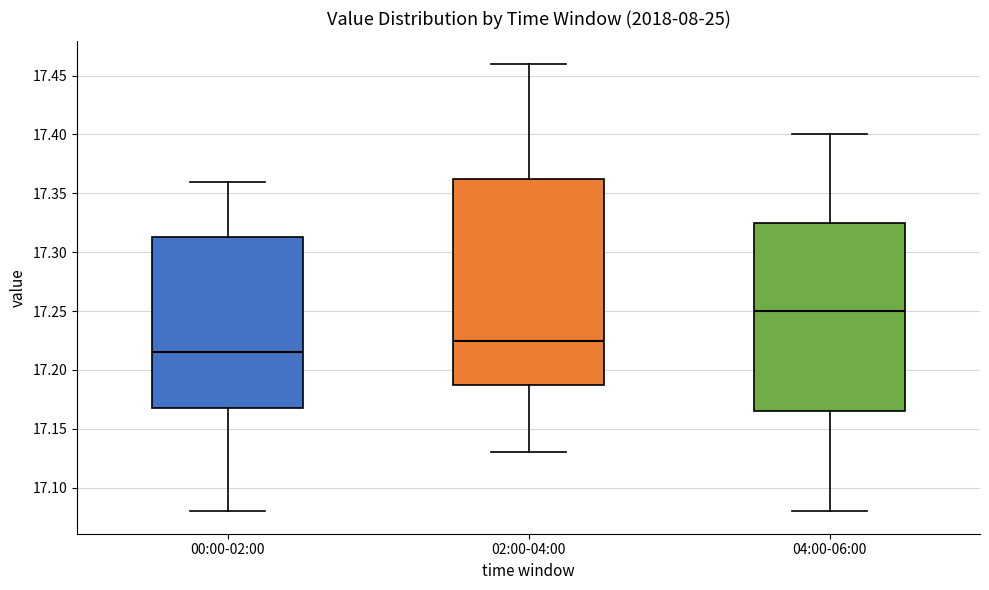

Reading left to right, read every box against the y-axis: the position of its median line, the range the box covers, and the ends of its whiskers. The values are not printed on the chart, so give them approximately, as read against the axis.

00:00-02:00: median 17.215, box 17.170 to 17.315, whiskers 17.080 to 17.360
02:00-04:00: median 17.225, box 17.190 to 17.365, whiskers 17.130 to 17.460
04:00-06:00: median 17.250, box 17.165 to 17.325, whiskers 17.080 to 17.400